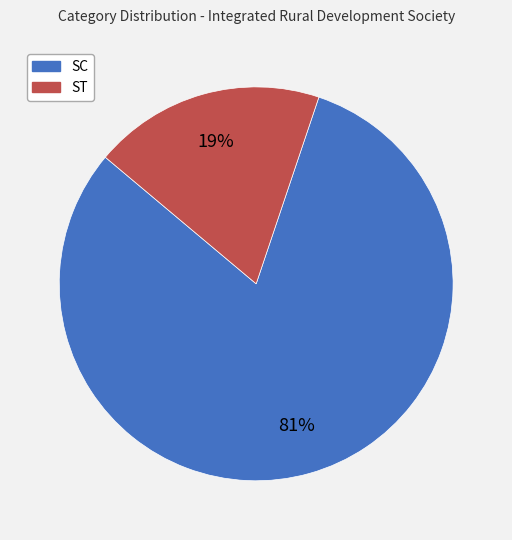

To the nearest percent, what portion does SC represent?

81%